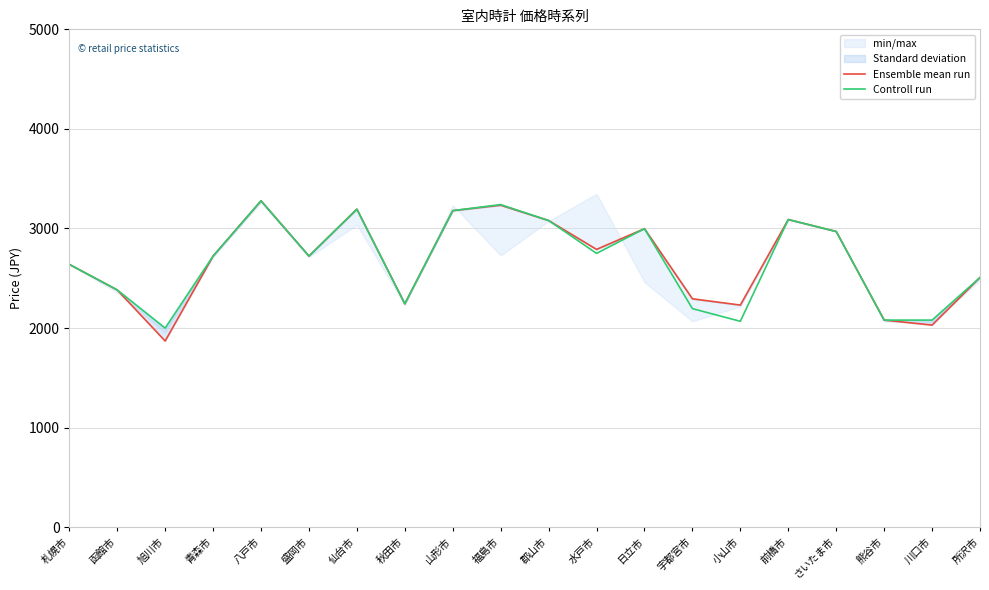

At which category does the chart reach its minimum across all series?

旭川市